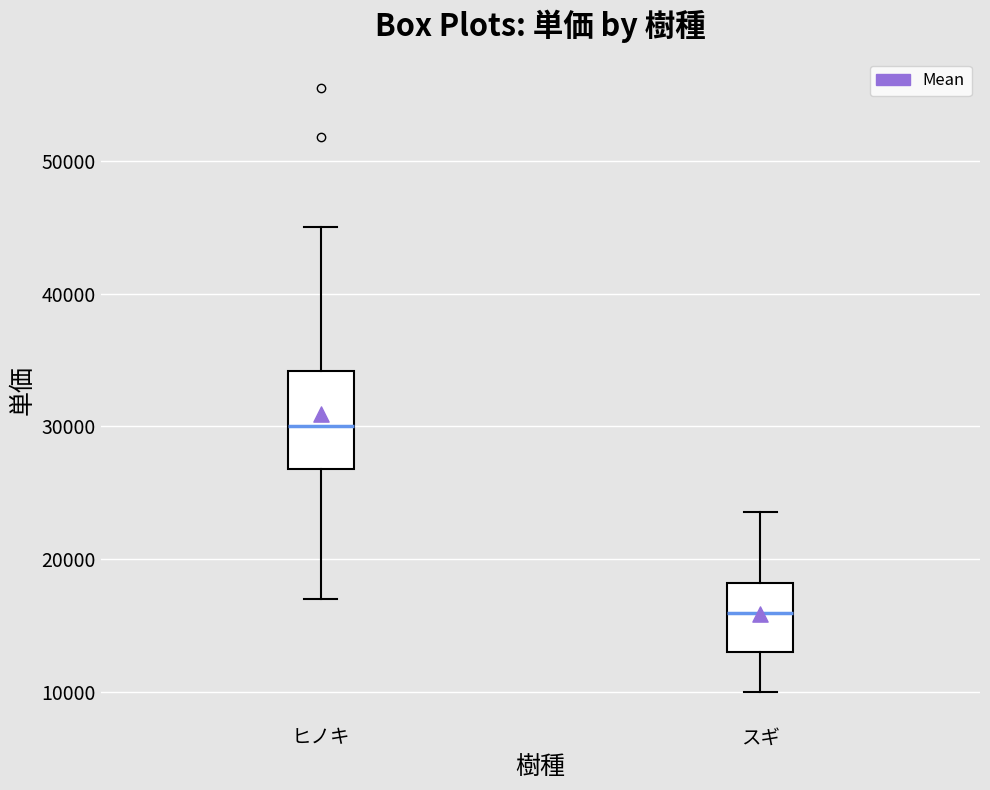

Reading left to right, transcribe this box plot: for each box, give where its median line is, the range the box spans, and where its two whiskers end, as read against the y-axis. The values are not printed on the chart, so give them approximately, as read against the axis.

ヒノキ: median 30000, box 27000 to 34000, whiskers 17000 to 45000
スギ: median 16000, box 13000 to 18000, whiskers 10000 to 24000